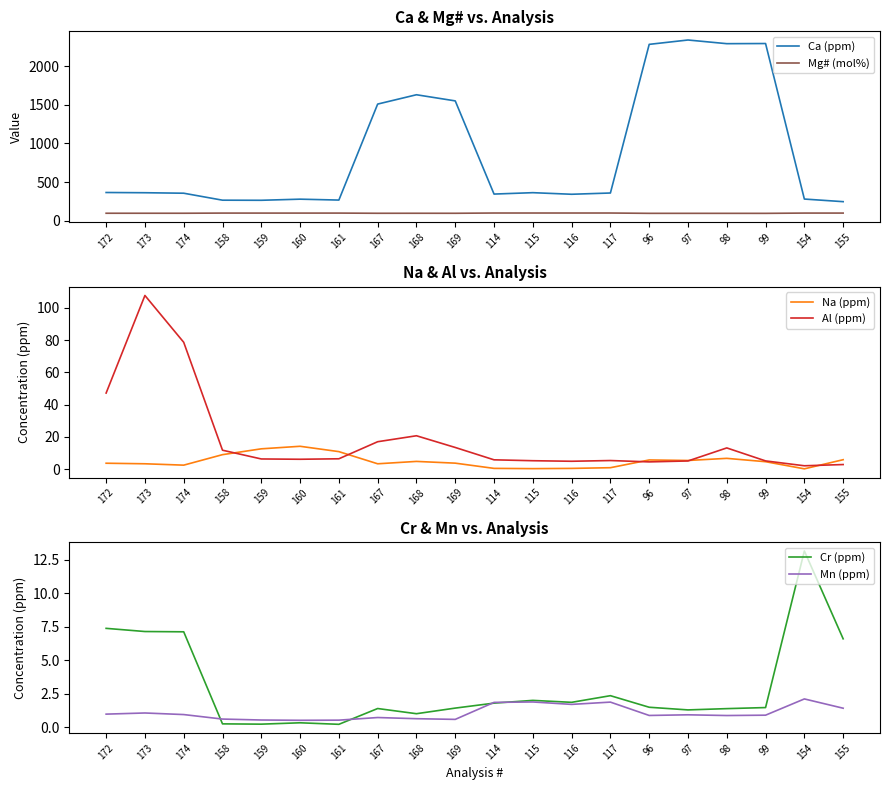

What is the minimum value shown in the chart?

0.2